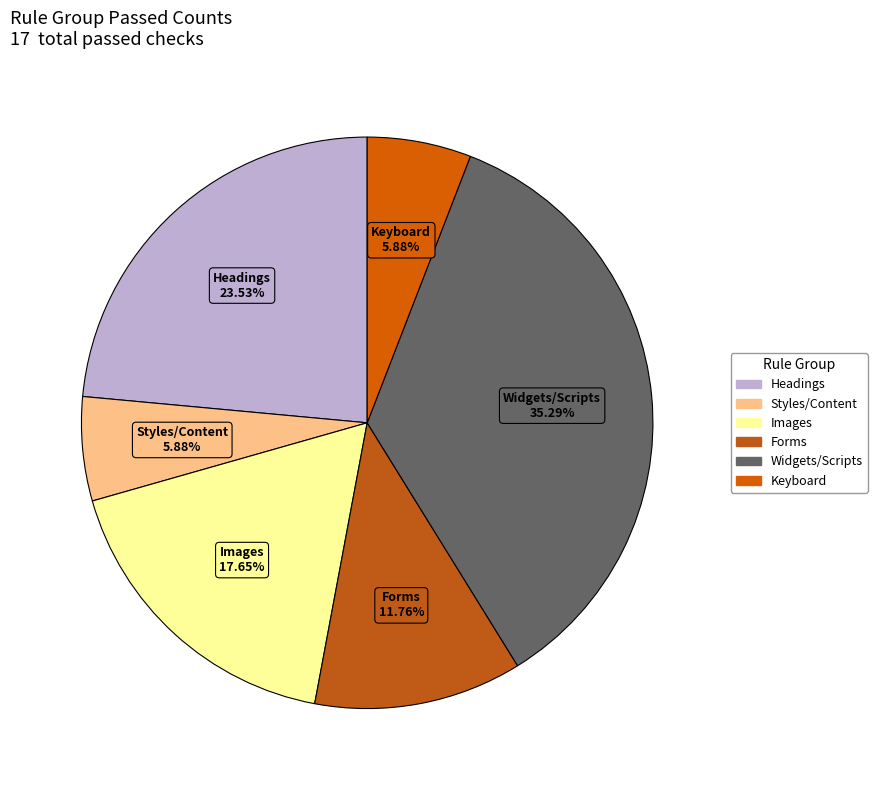

How many slices are in this pie chart?

6